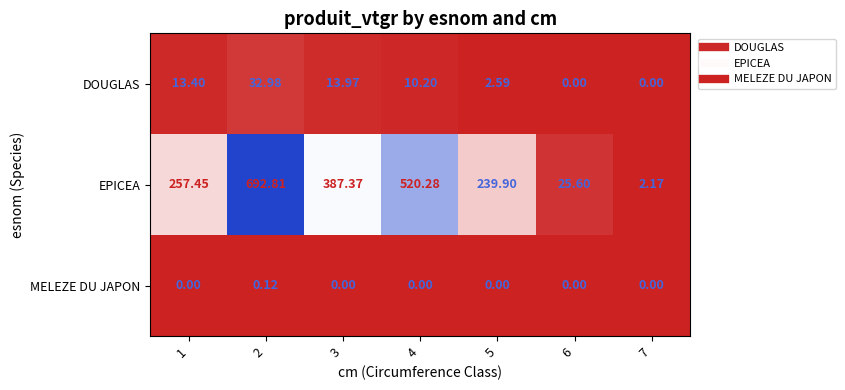

Between 2 and 3, which series saw the biggest shift?

EPICEA